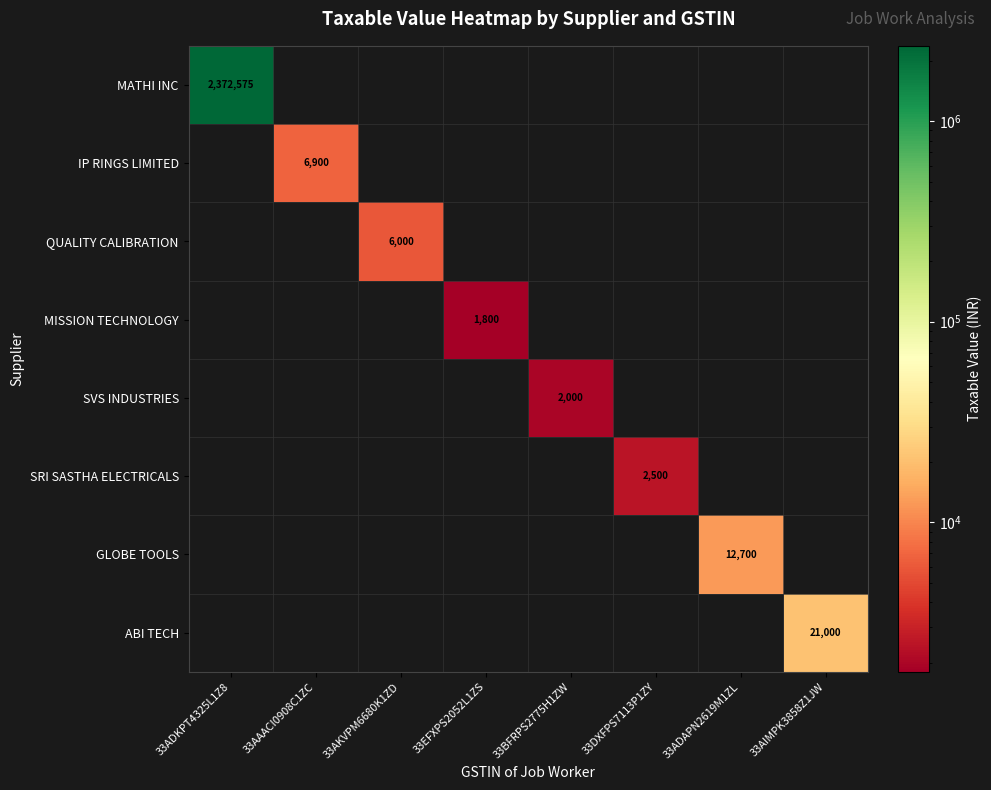

The value of IP RINGS LIMITED at 33AAACI0908C1ZC is 9901. True or false?

False